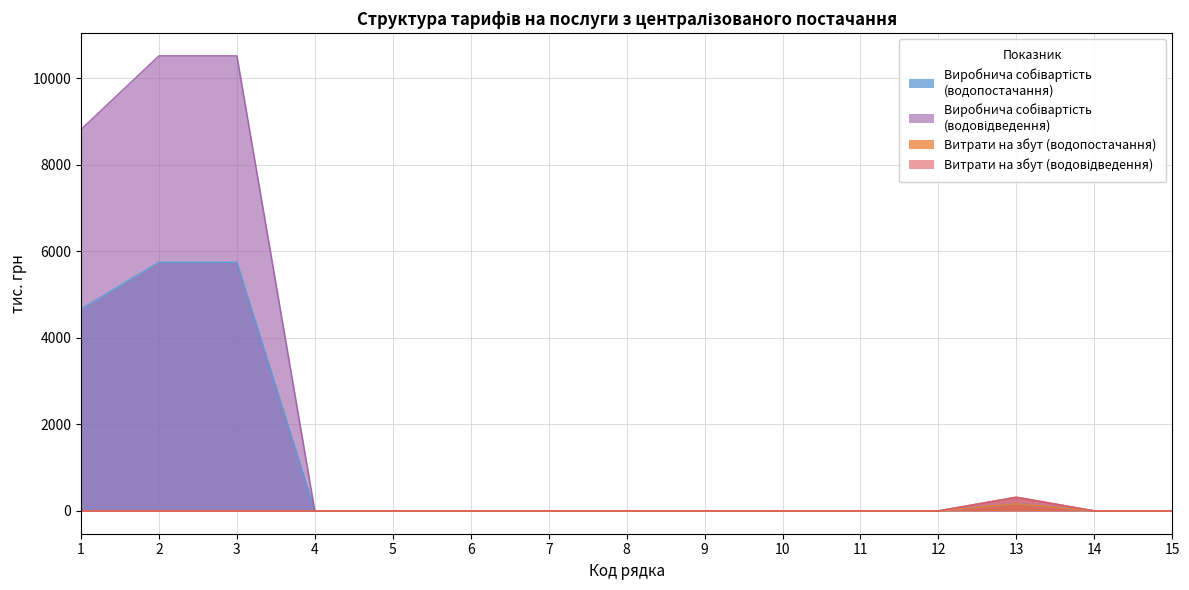

At which label is Виробнича собівартість (водопостачання) closest to 2874?

1